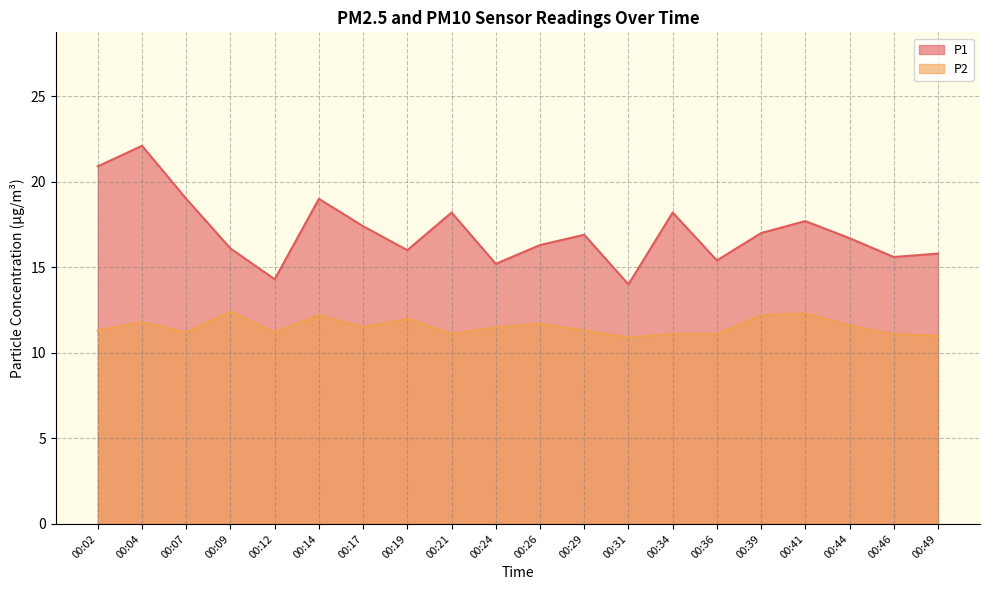

What is the lowest value of the P1 series?

14.0